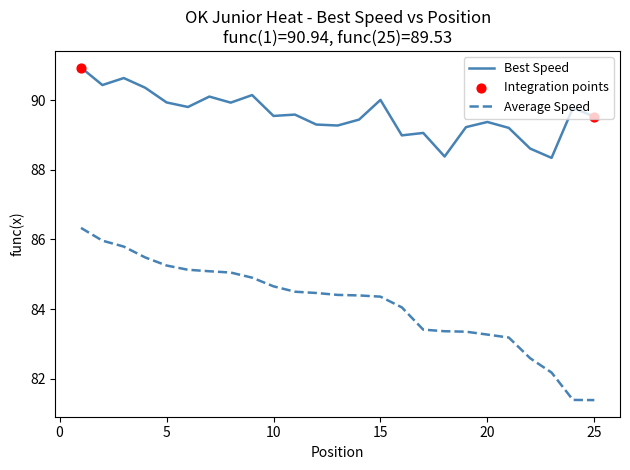

Which series has the largest range (max minus min)?

Average Speed